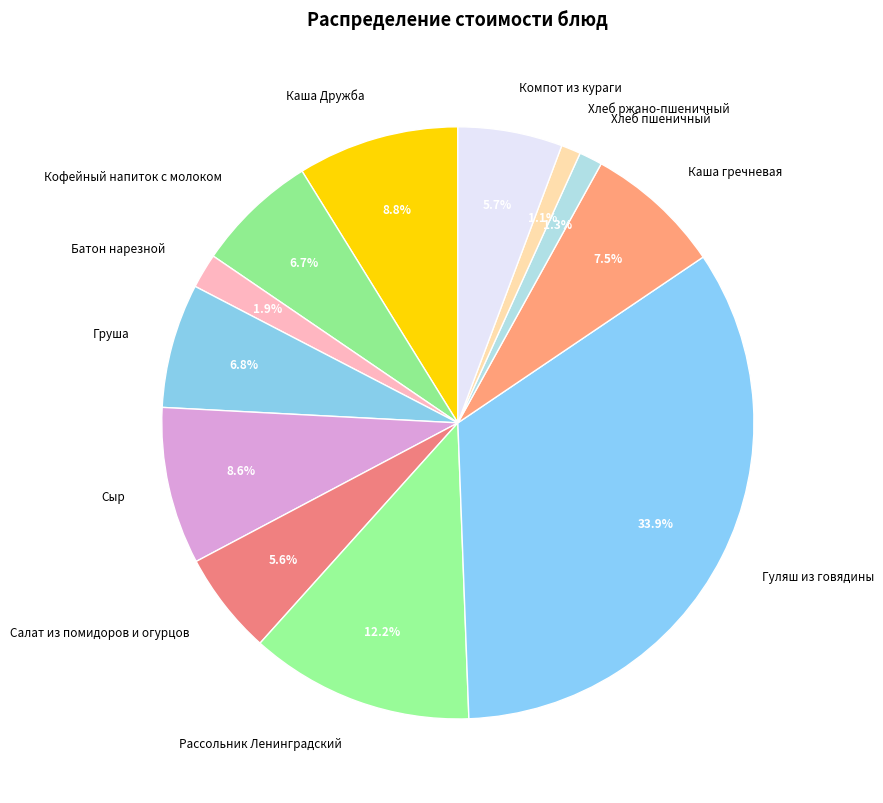

Which has a higher value, Каша Дружба or Салат из помидоров и огурцов?

Каша Дружба